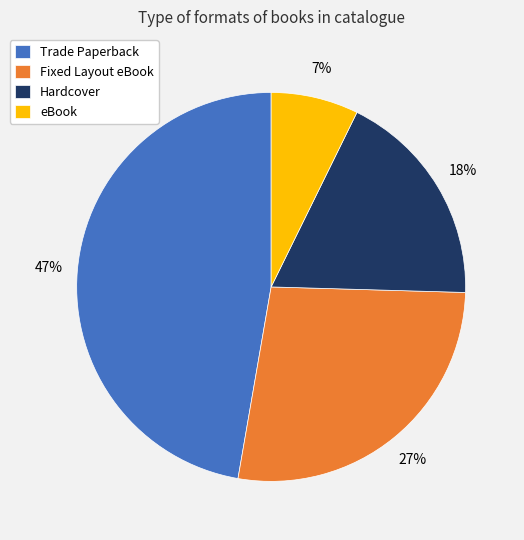

Does Trade Paperback account for over 50% of the chart?

No